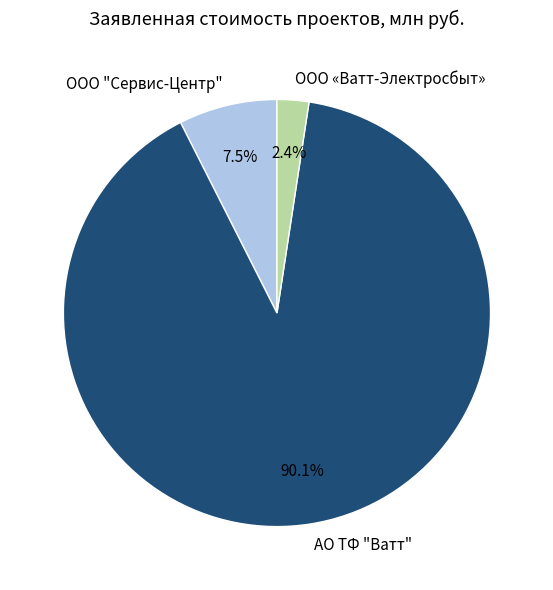

Count the number of slices in the pie.

3